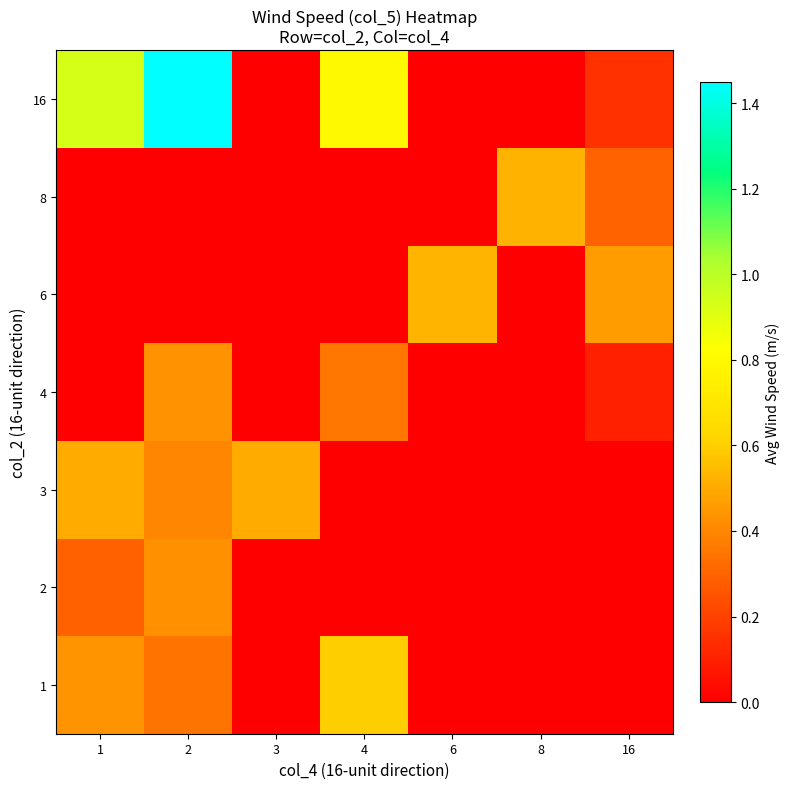

Reading right to left, transcribe all the data shown in this chart.

1: 16=0.0	8=0.0	6=0.0	4=0.6	3=0.0	2=0.3	1=0.4
2: 16=0.0	8=0.0	6=0.0	4=0.0	3=0.0	2=0.4	1=0.3
3: 16=0.0	8=0.0	6=0.0	4=0.0	3=0.5	2=0.4	1=0.5
4: 16=0.1	8=0.0	6=0.0	4=0.4	3=0.0	2=0.4	1=0.0
6: 16=0.5	8=0.0	6=0.5	4=0.0	3=0.0	2=0.0	1=0.0
8: 16=0.3	8=0.5	6=0.0	4=0.0	3=0.0	2=0.0	1=0.0
16: 16=0.1	8=0.0	6=0.0	4=0.8	3=0.0	2=1.5	1=0.9